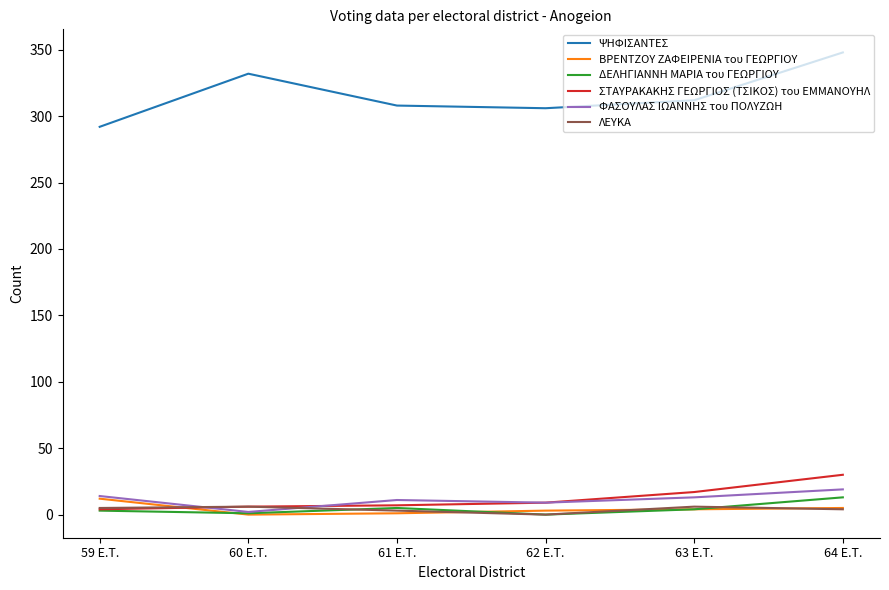

What is the difference between the highest and lowest values at 64 E.T.?

344